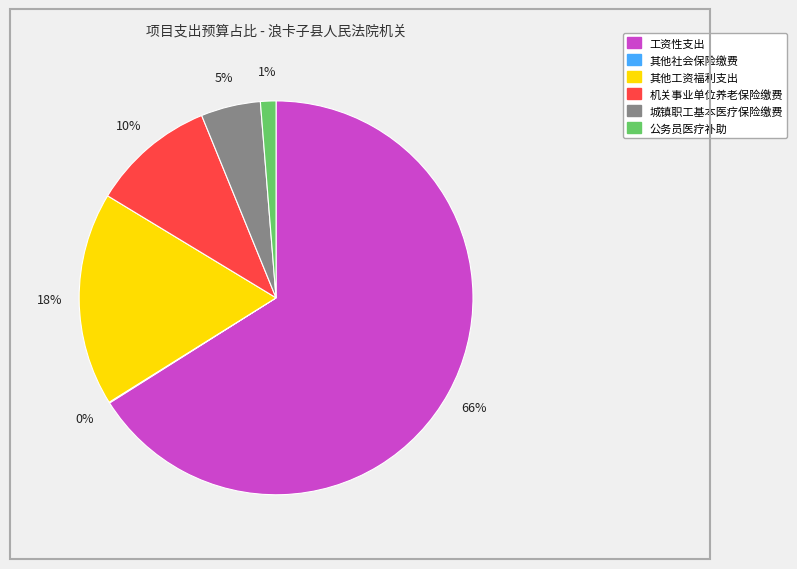

Does 工资性支出 represent more than half of the total?

Yes